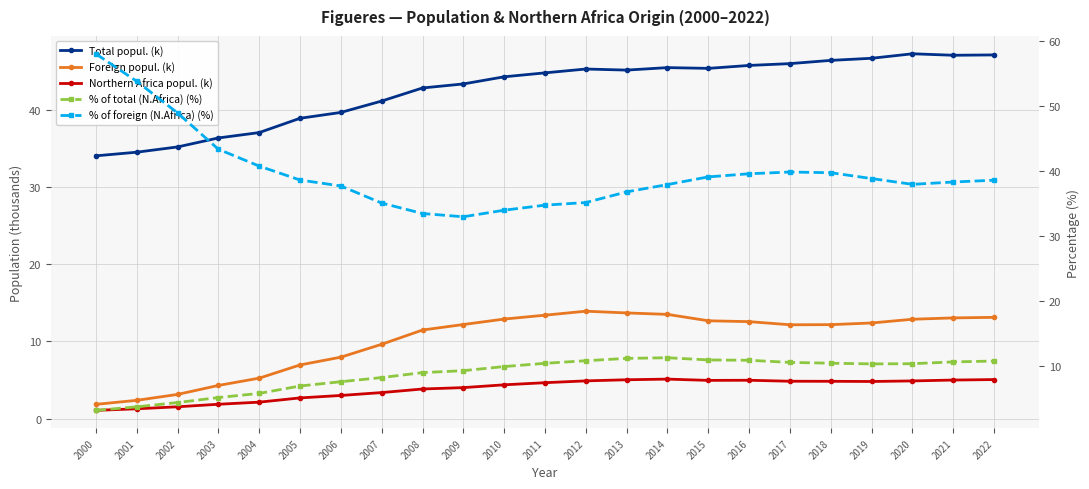

Where is Total popul. (k) nearest to the value 40?

2006